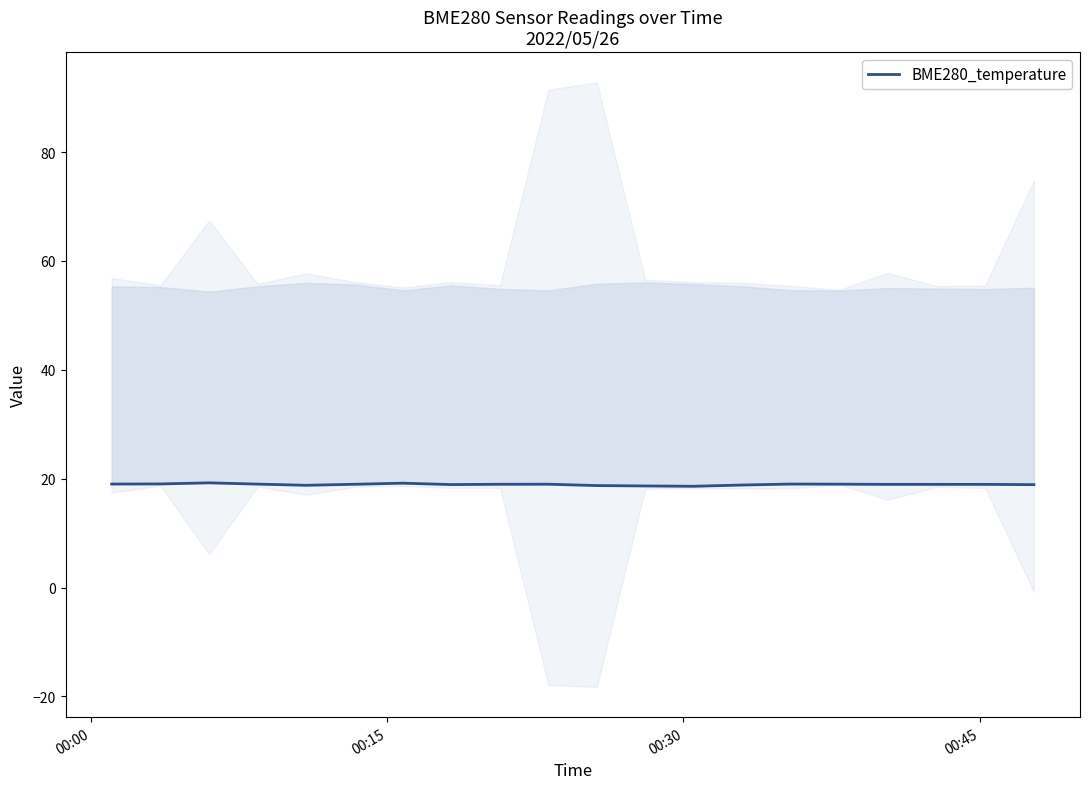

What is the change in value from 00:30 to 00:45?

-0.2